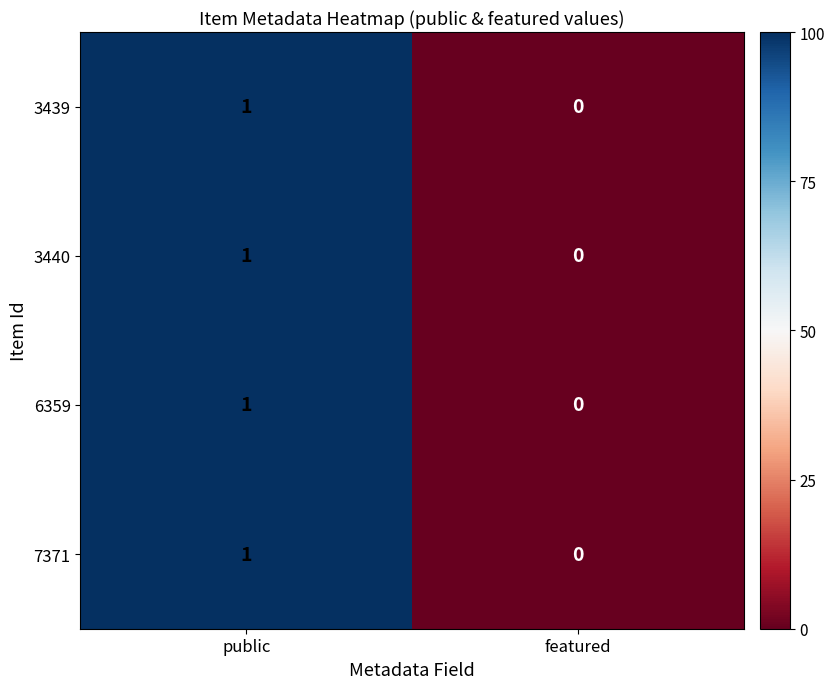

At which label is 7371 closest to 0?

featured